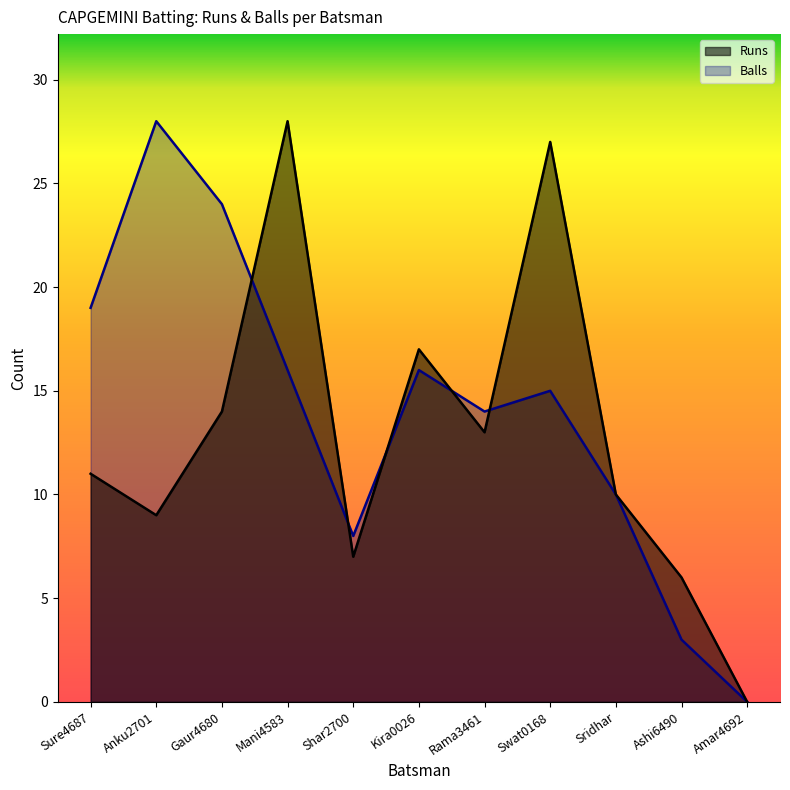

Which label corresponds to the largest value in the chart?

Mani4583